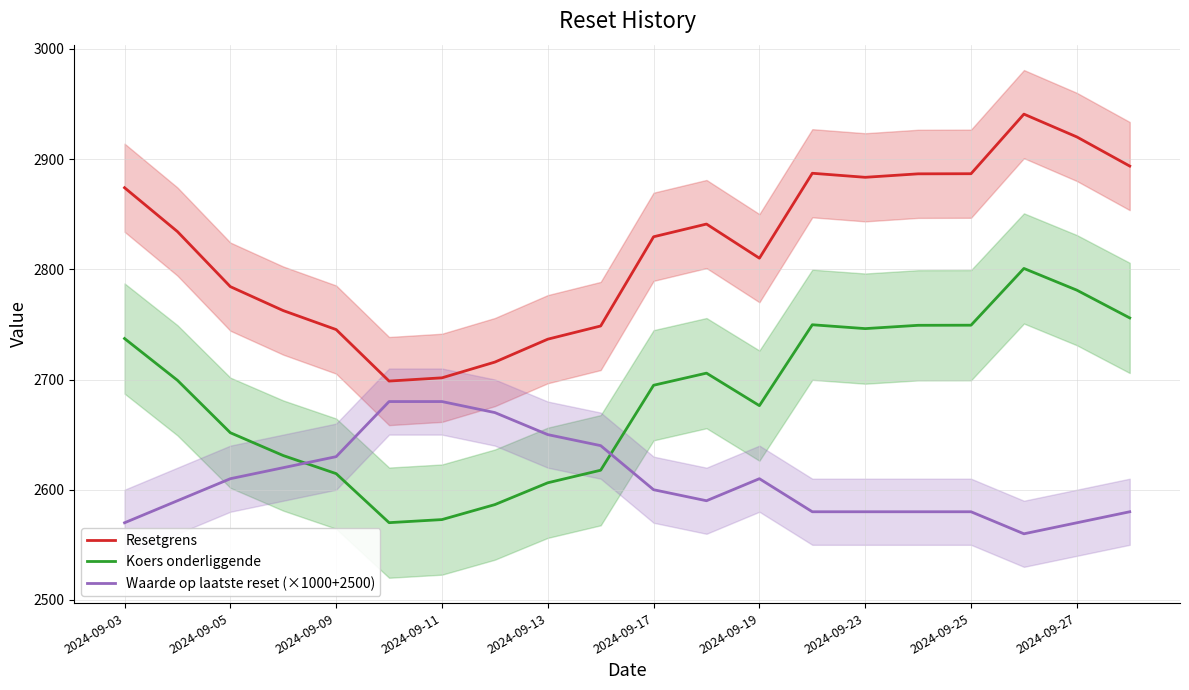

What are all the series names shown in the legend?

Resetgrens, Koers onderliggende, Waarde op laatste reset (×1000+2500)